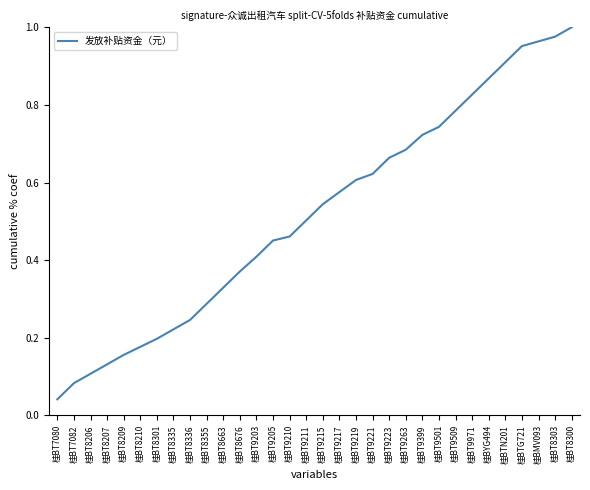

Which has a higher value, 桂BT8301 or 桂BT8355?

桂BT8355